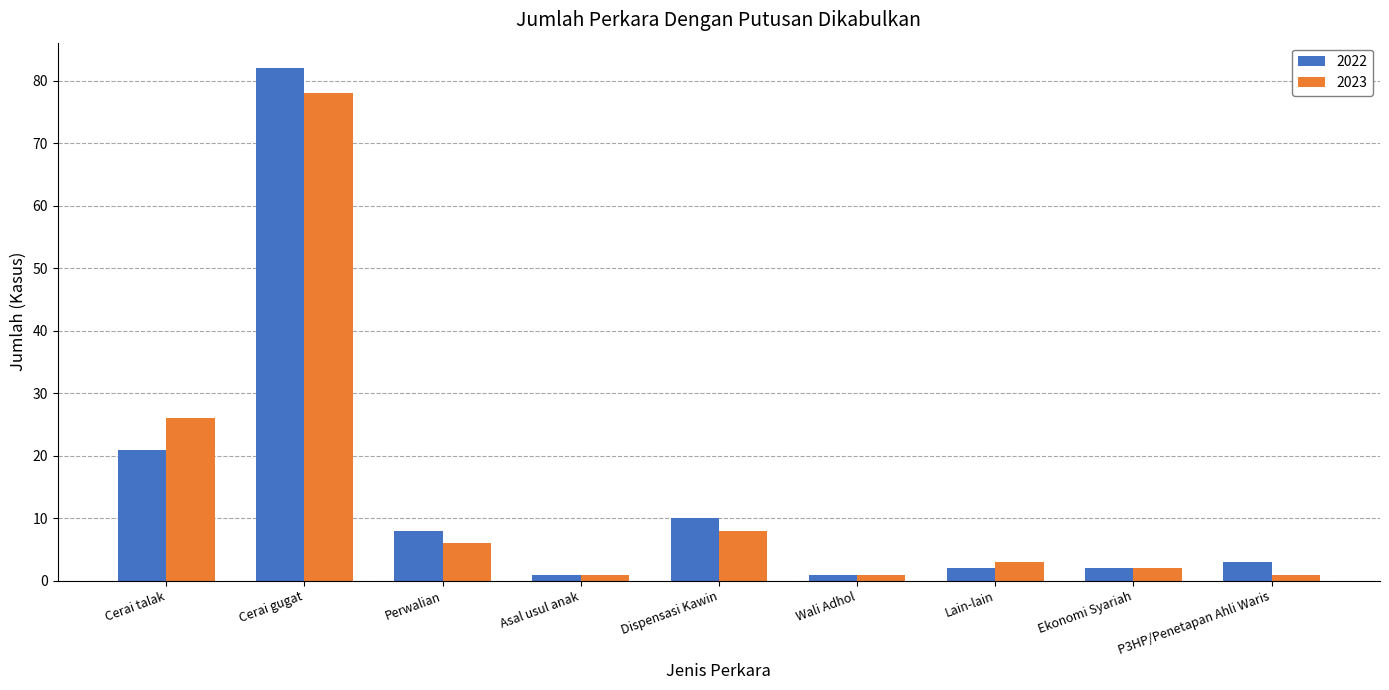

What is the lowest value of the 2023 series?

1